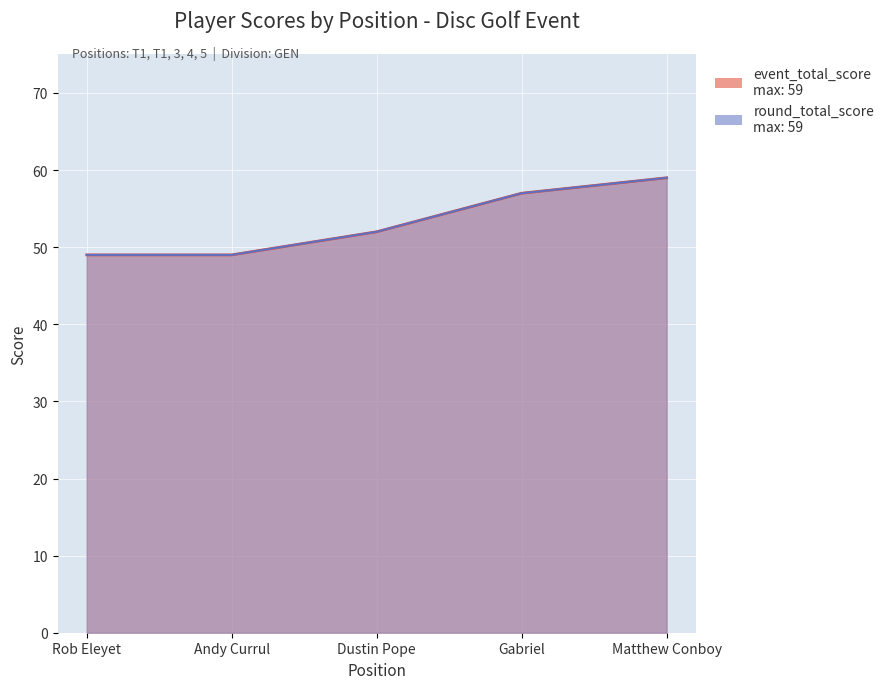

Which series changed the most between Rob Eleyet and Gabriel?

event_total_score